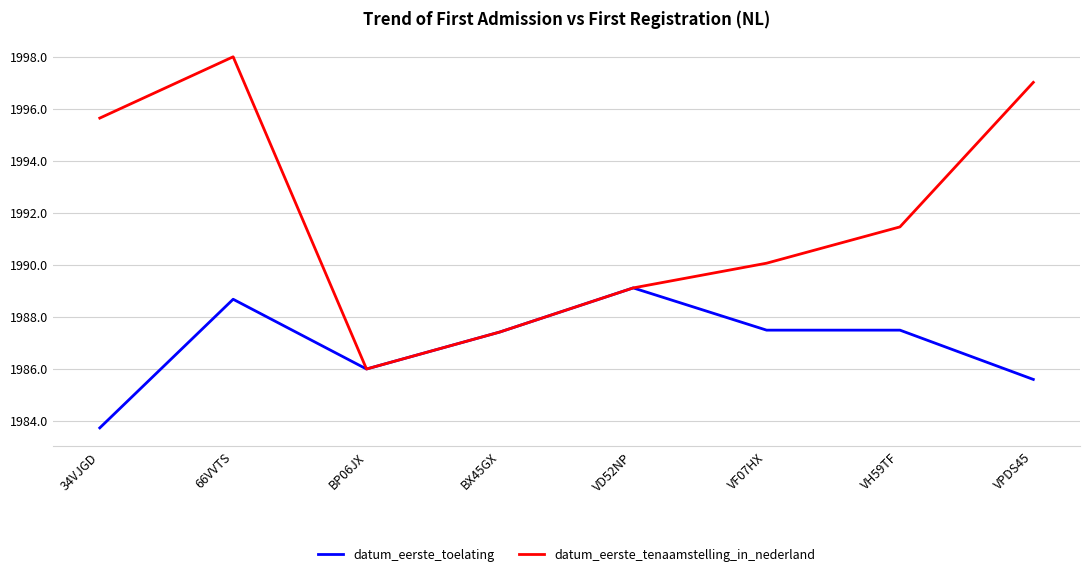

How many interior local valleys does the datum_eerste_tenaamstelling_in_nederland series have?

1